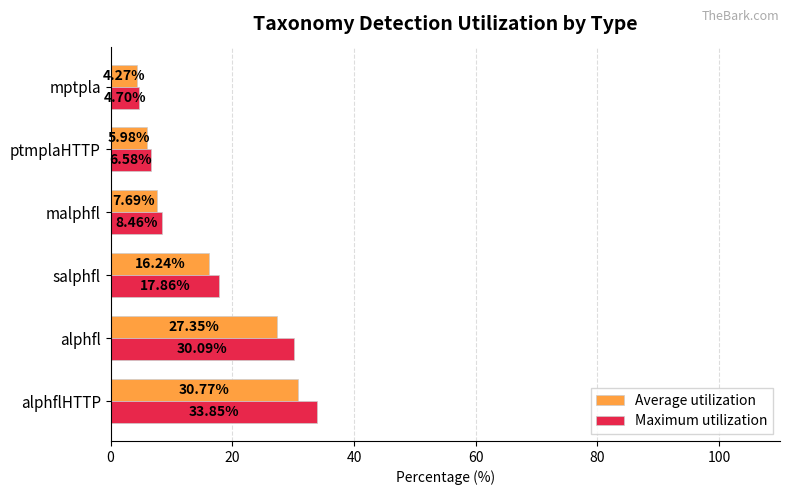

List the labels in order of Maximum utilization value, smallest first.

mptpla, ptmplaHTTP, malphfl, salphfl, alphfl, alphflHTTP